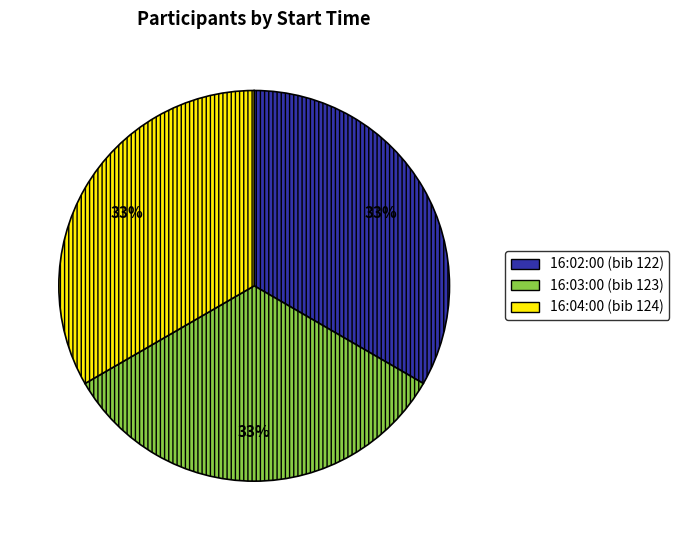

To the nearest percent, what is the average slice percentage?

33%